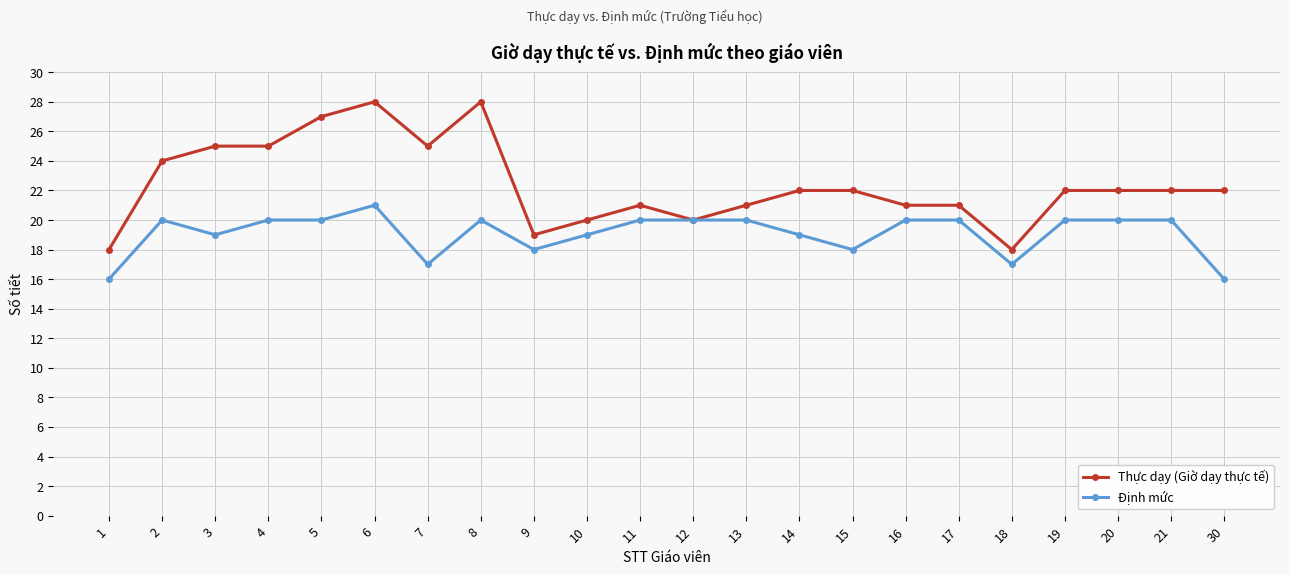

What is the minimum value for Định mức?

16